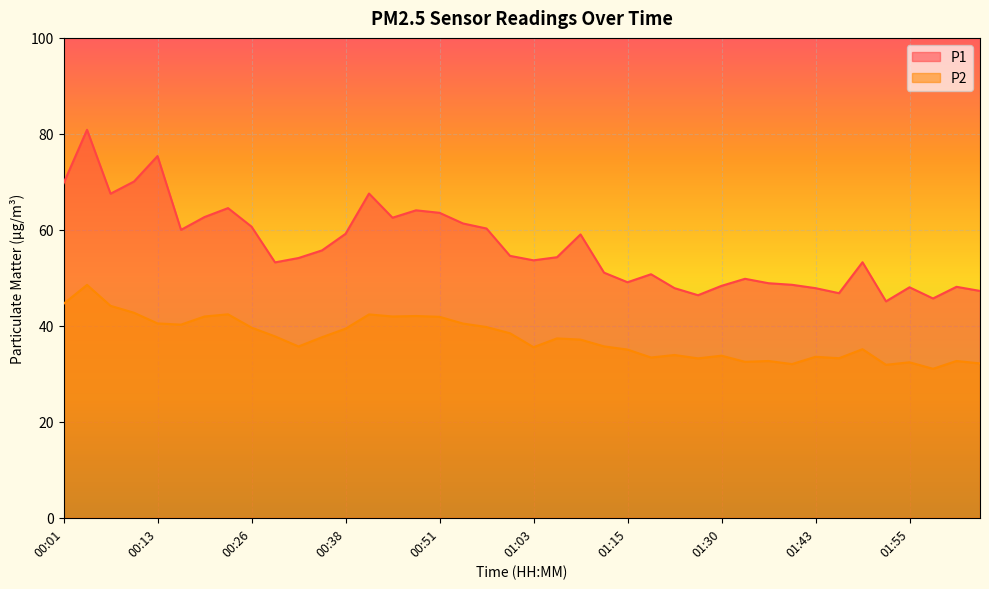

What is the average value of the P1 series?

56.4